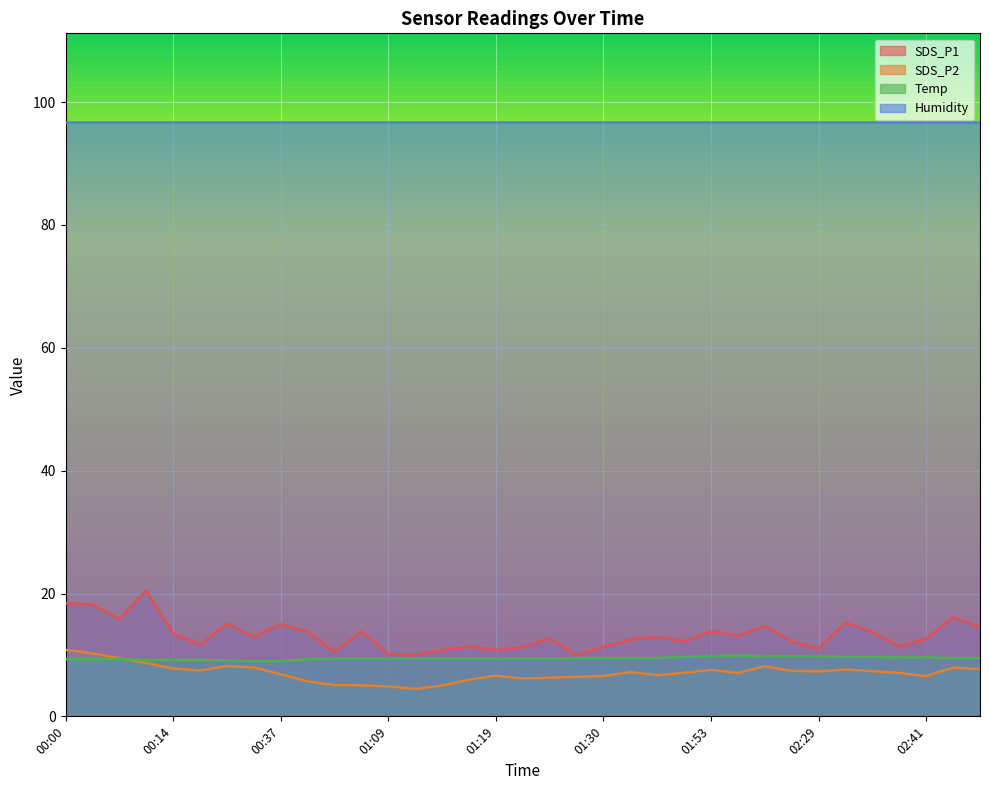

At which category is the sum across all series the highest?

00:00